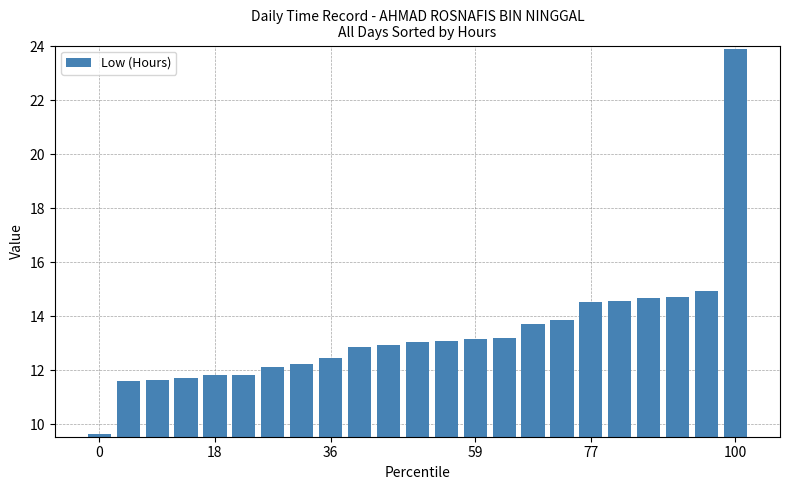

What is the difference between the maximum and minimum values?

14.3